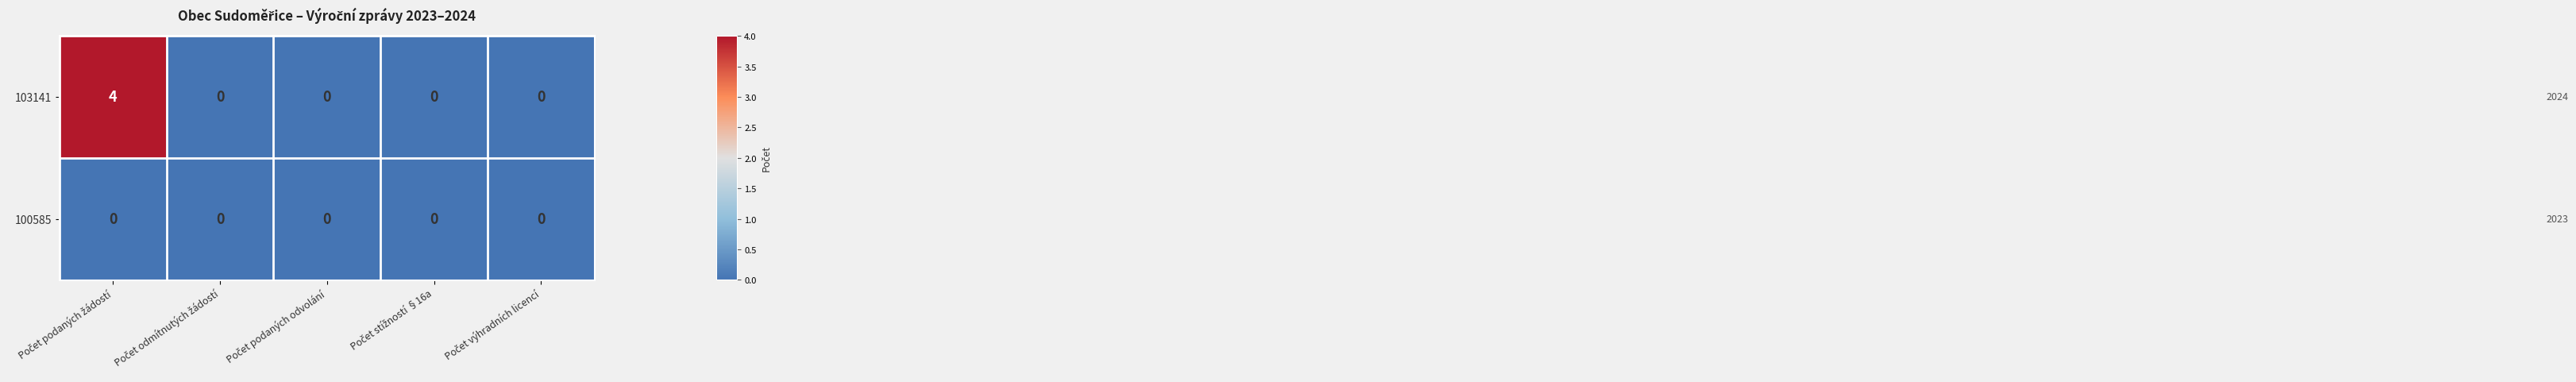

Which series has the largest total across all categories?

103141